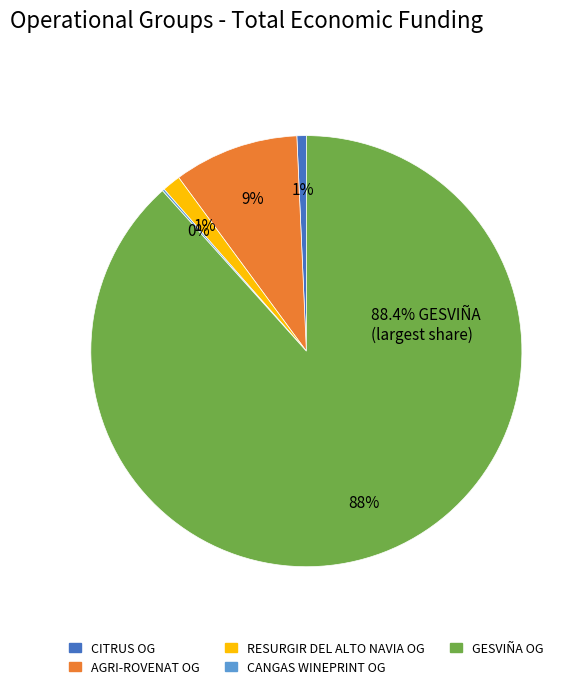

Is there a majority slice in this chart?

Yes